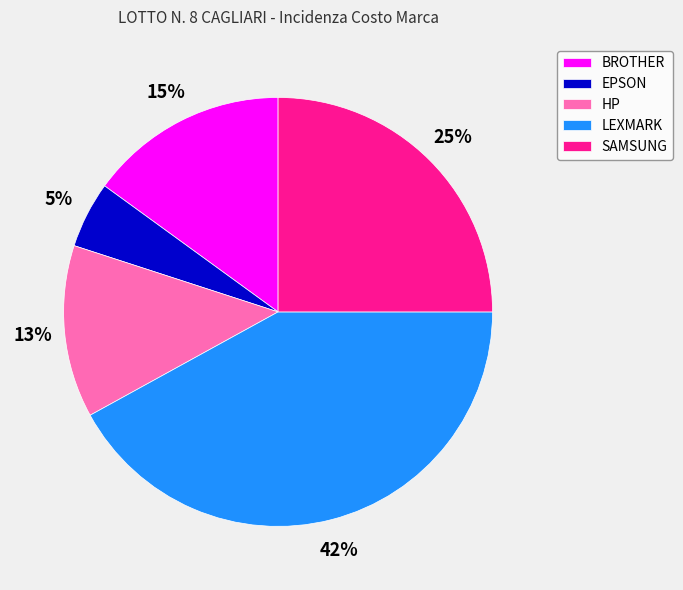

To the nearest percent, what portion does BROTHER represent?

15%